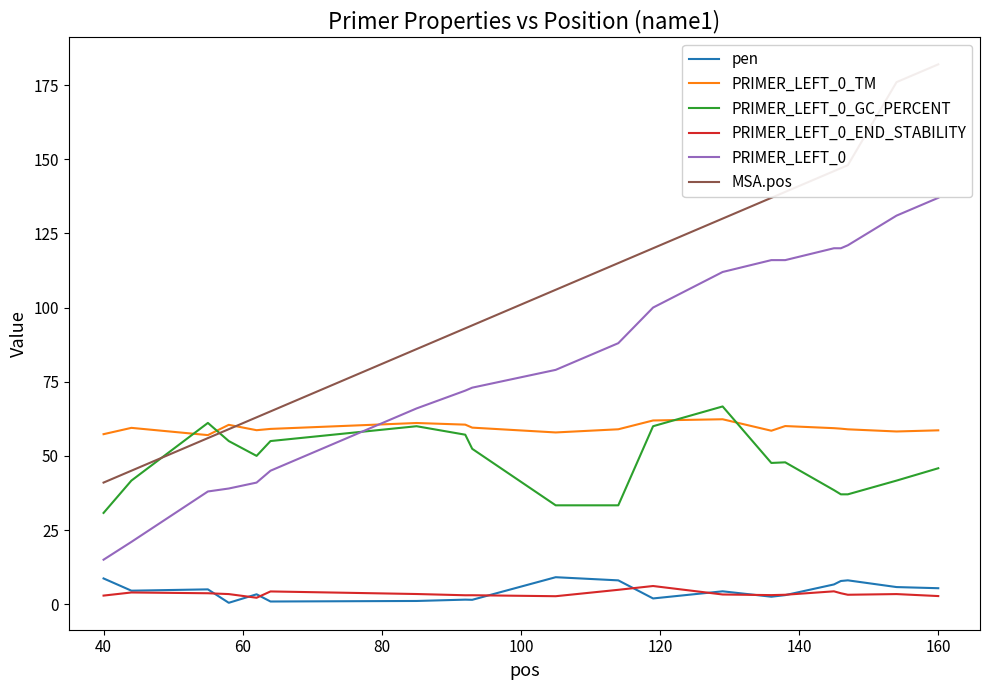

True or false: PRIMER_LEFT_0_GC_PERCENT and PRIMER_LEFT_0_END_STABILITY cross at least once.

False